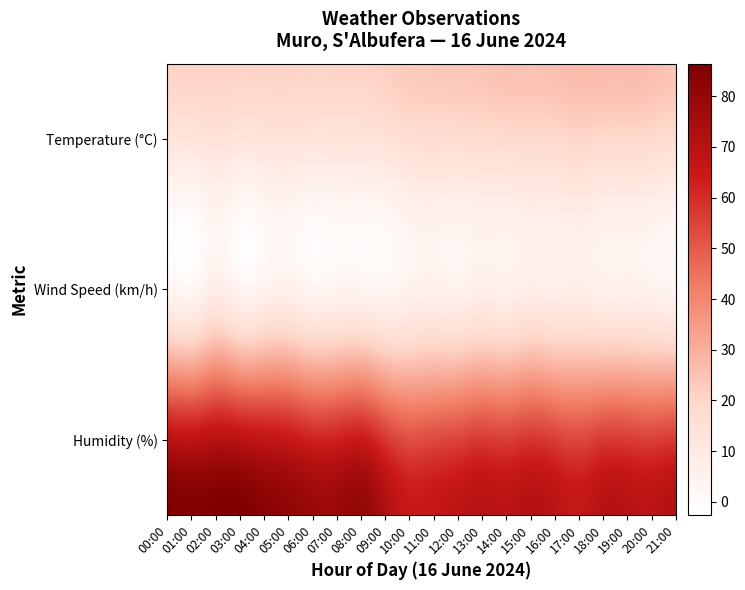

What is the total value across all series at 5?

107.6